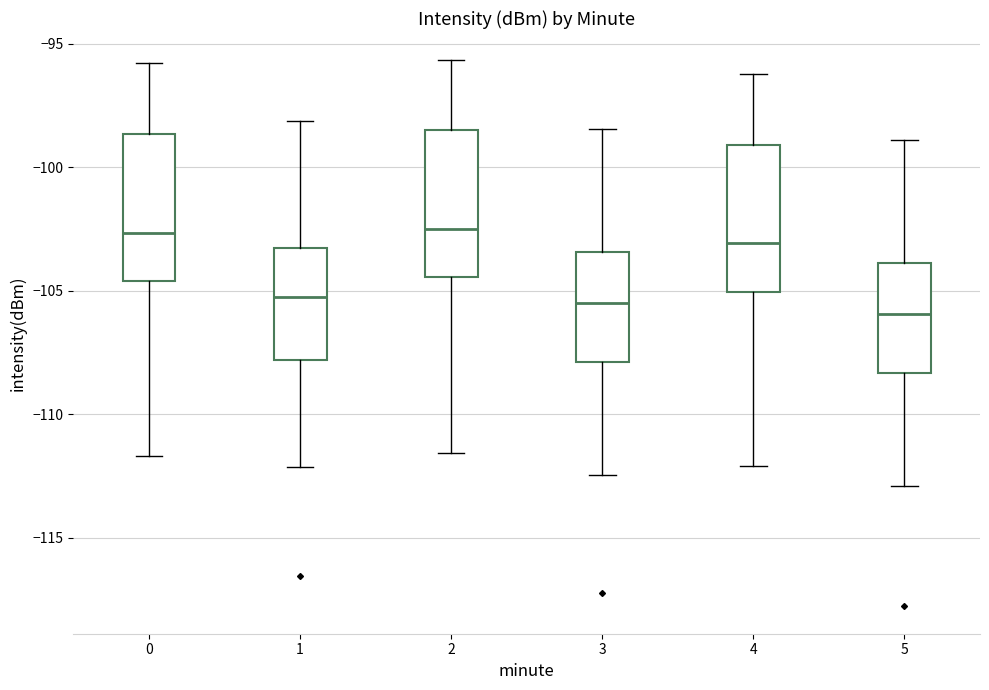

Where is the lower edge of the box at x = 1 on the y-axis? The values are not printed on the chart, so give them approximately, as read against the axis.

-108.0